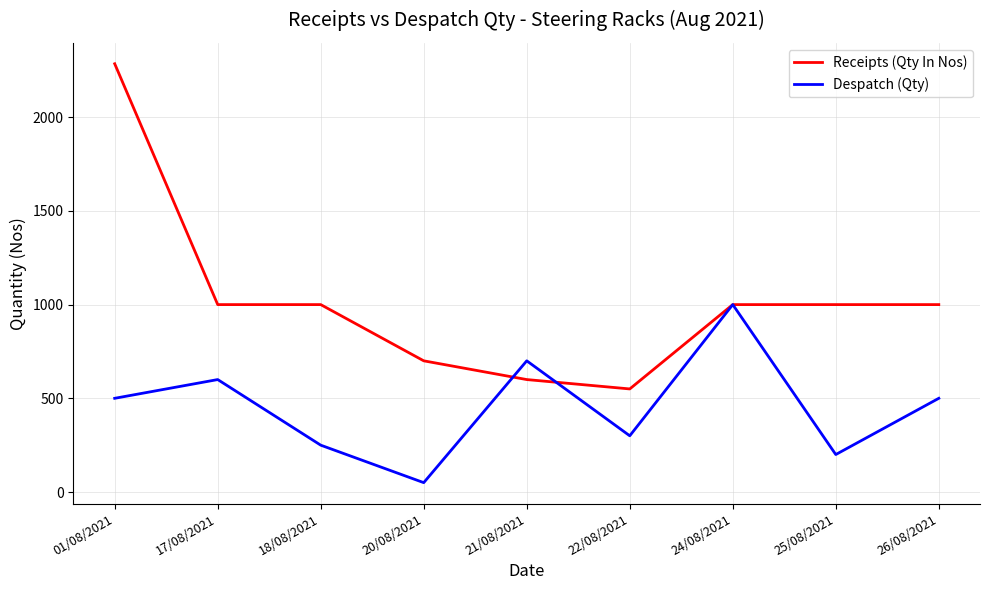

Does the chart have visible grid lines?

Yes